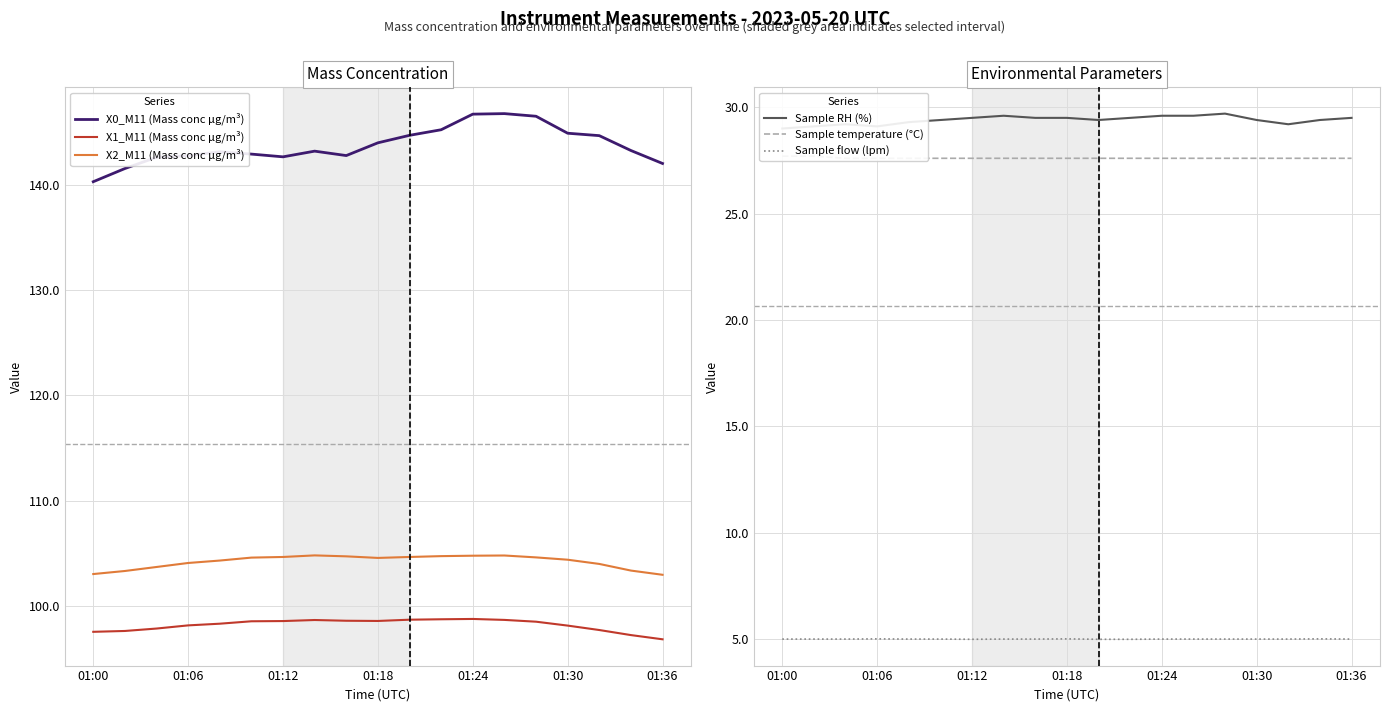

True or false: X2_M11 (Mass conc μg/m³) and Sample flow (lpm) cross at least once.

False